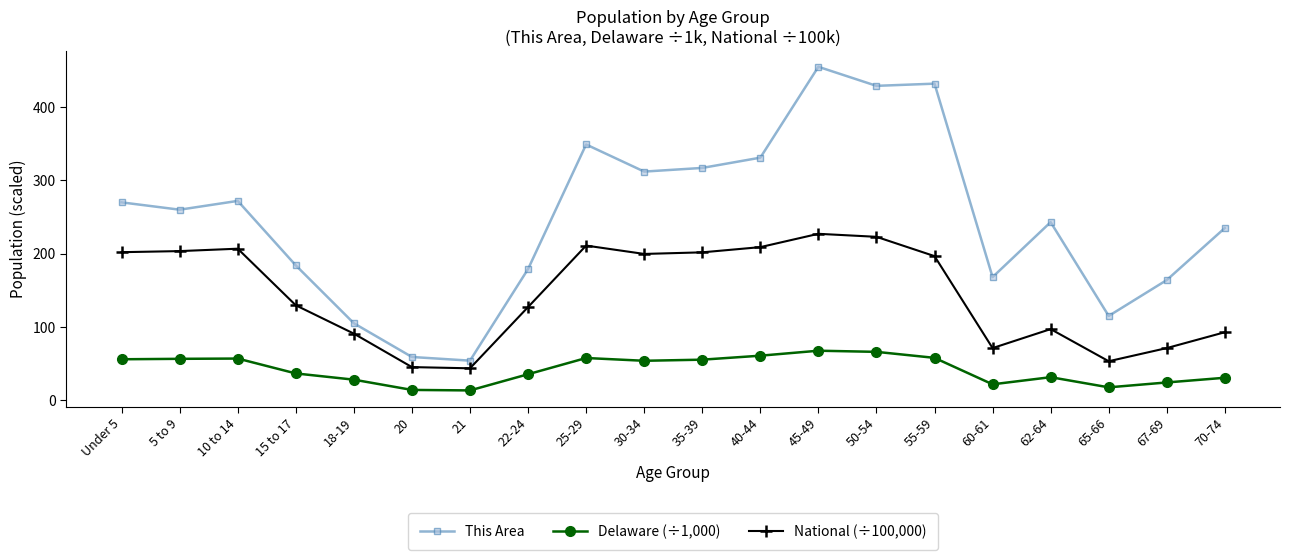

What is the maximum value shown in the chart?

455.0